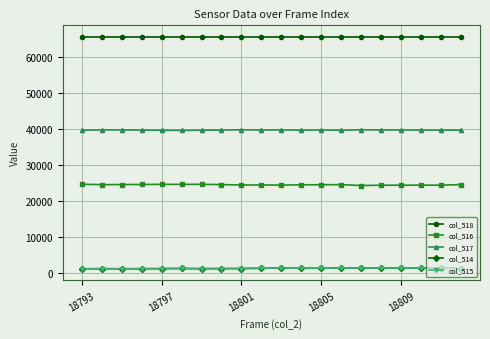

Which series has the largest total across all categories?

col_518